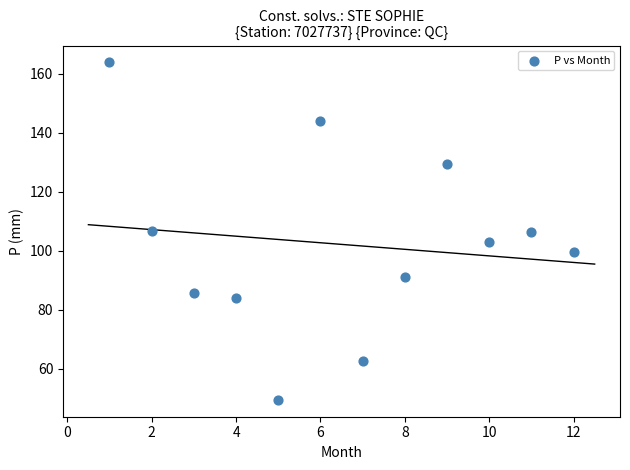

What is the range of Y values (max minus min)?

114.5